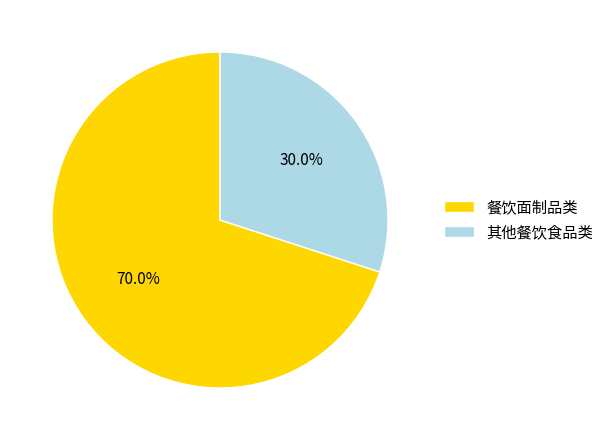

Which has a higher value, 其他餐饮食品类 or 餐饮面制品类?

餐饮面制品类